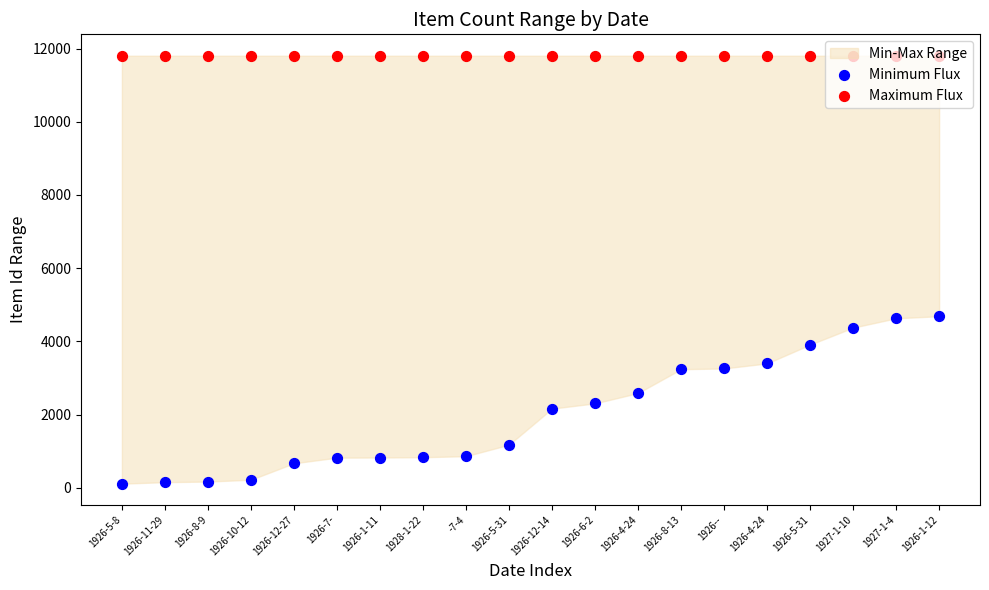

Which series reaches the maximum Y coordinate?

Maximum Flux